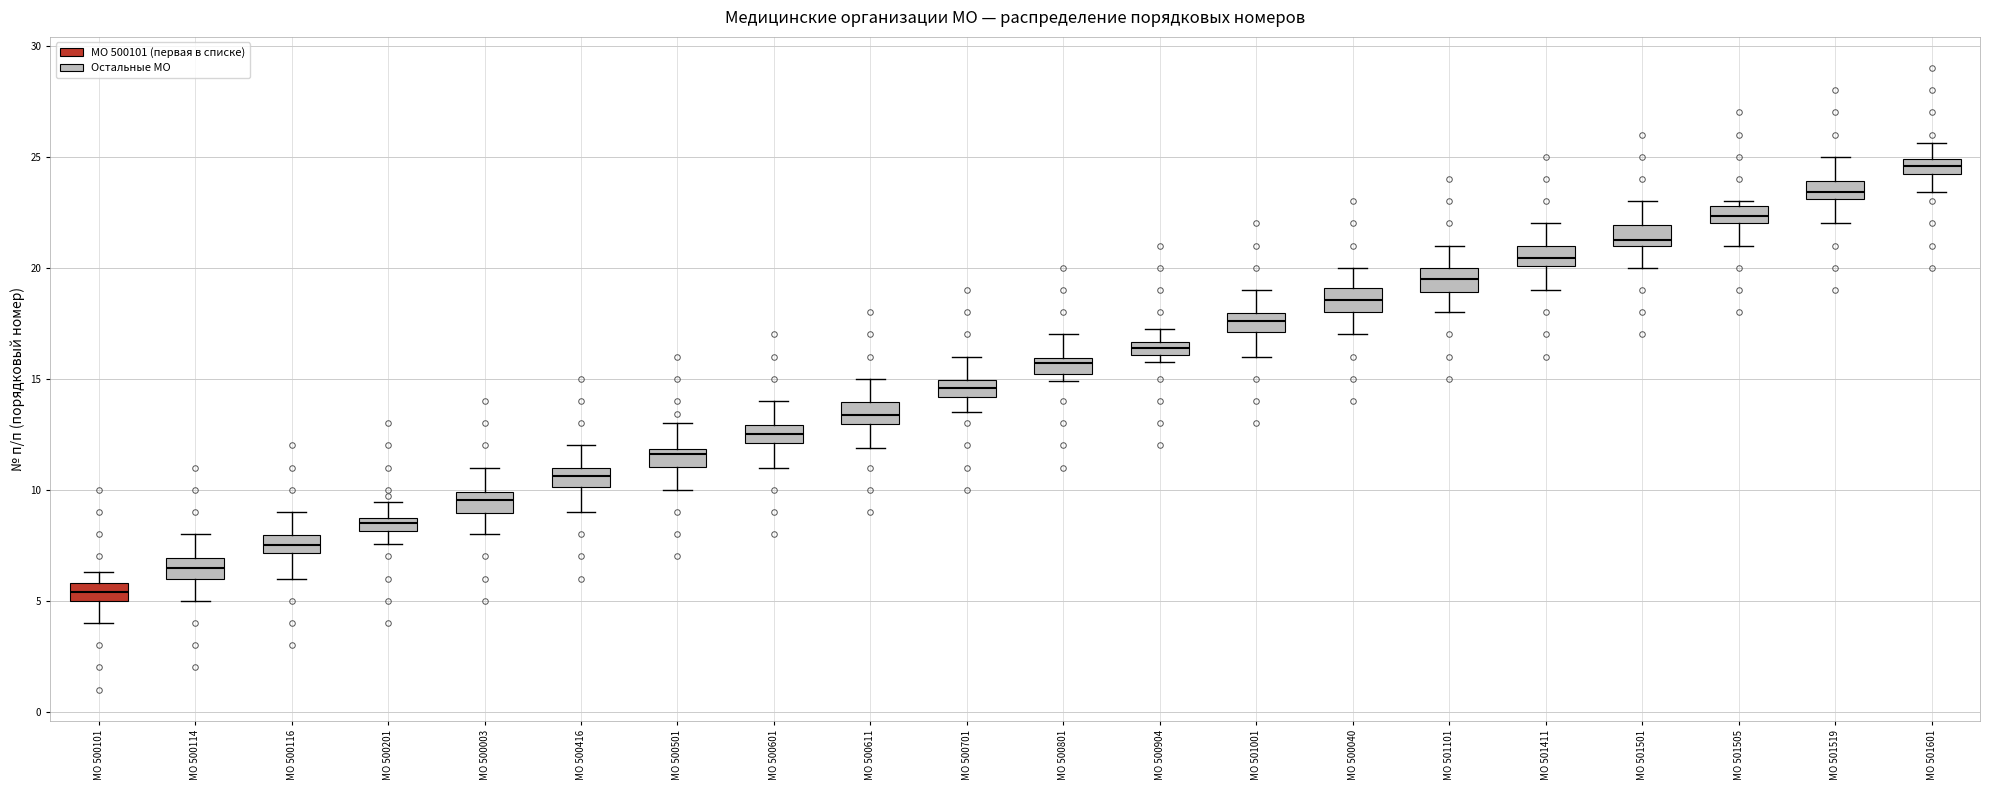

Where does the lower whisker of the box for МО 501519 end on the y-axis? The values are not printed on the chart, so give them approximately, as read against the axis.

22.0